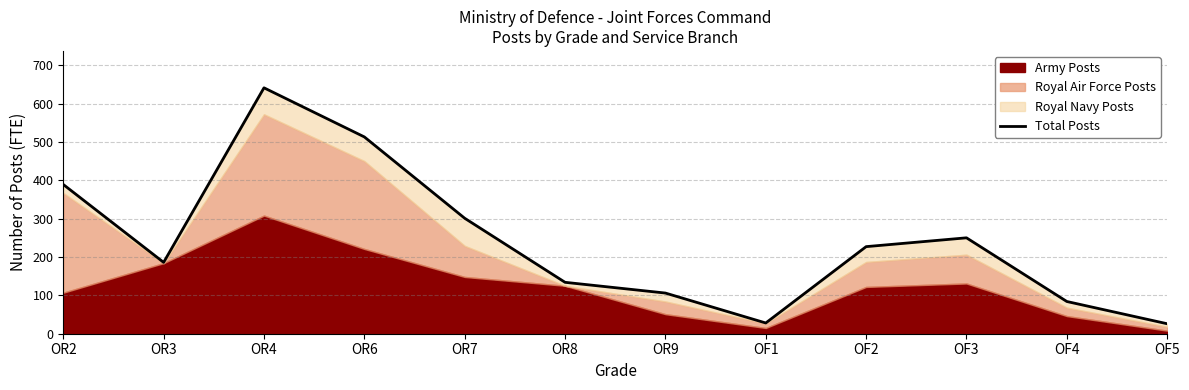

True or false: the data shows 641 at OR4.

True